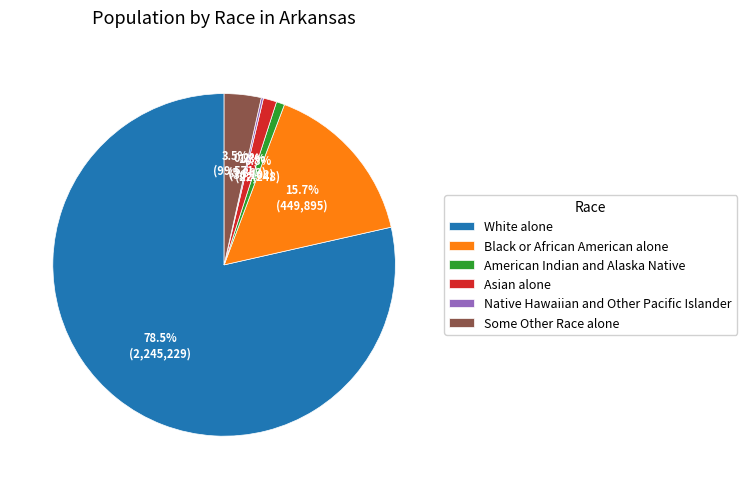

To the nearest percent, what is the difference between the Some Other Race alone and Black or African American alone slice percentages?

12%